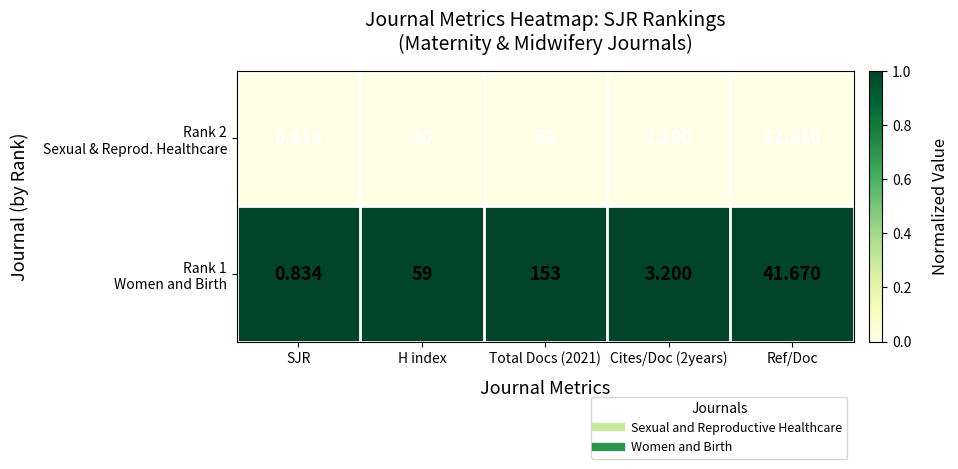

Rank the series at Ref/Doc from highest to lowest value.

Rank 1 Women and Birth, Rank 2 Sexual & Reprod. Healthcare